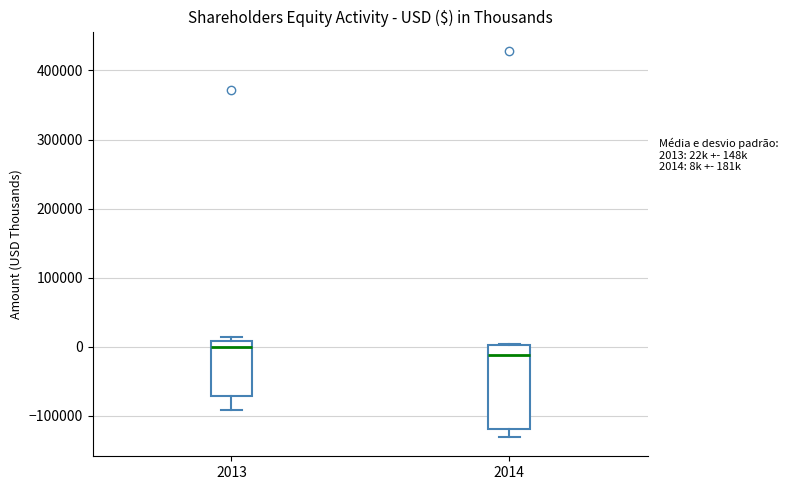

Comparing the boxes themselves (not the whiskers), which one is the tallest?

2014